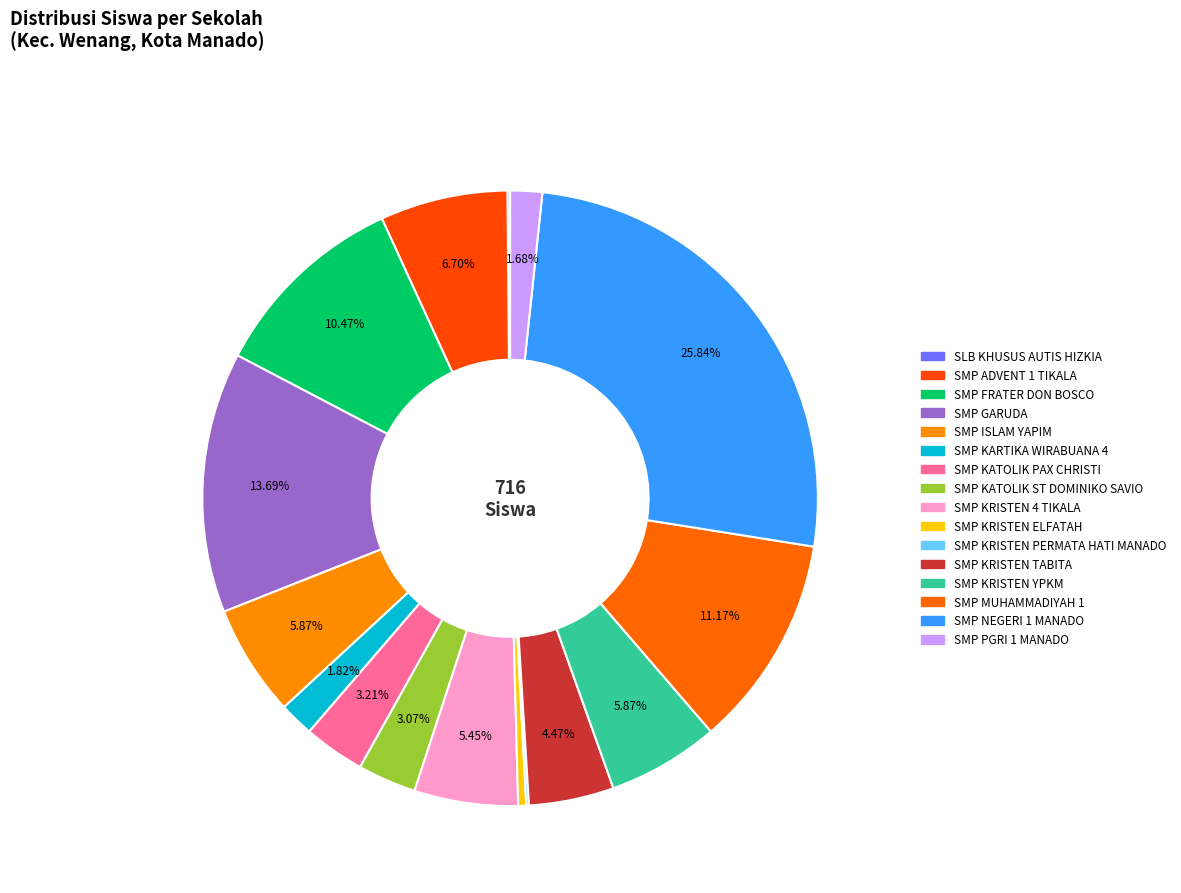

To the nearest percent, what portion does SMP ADVENT 1 TIKALA represent?

7%